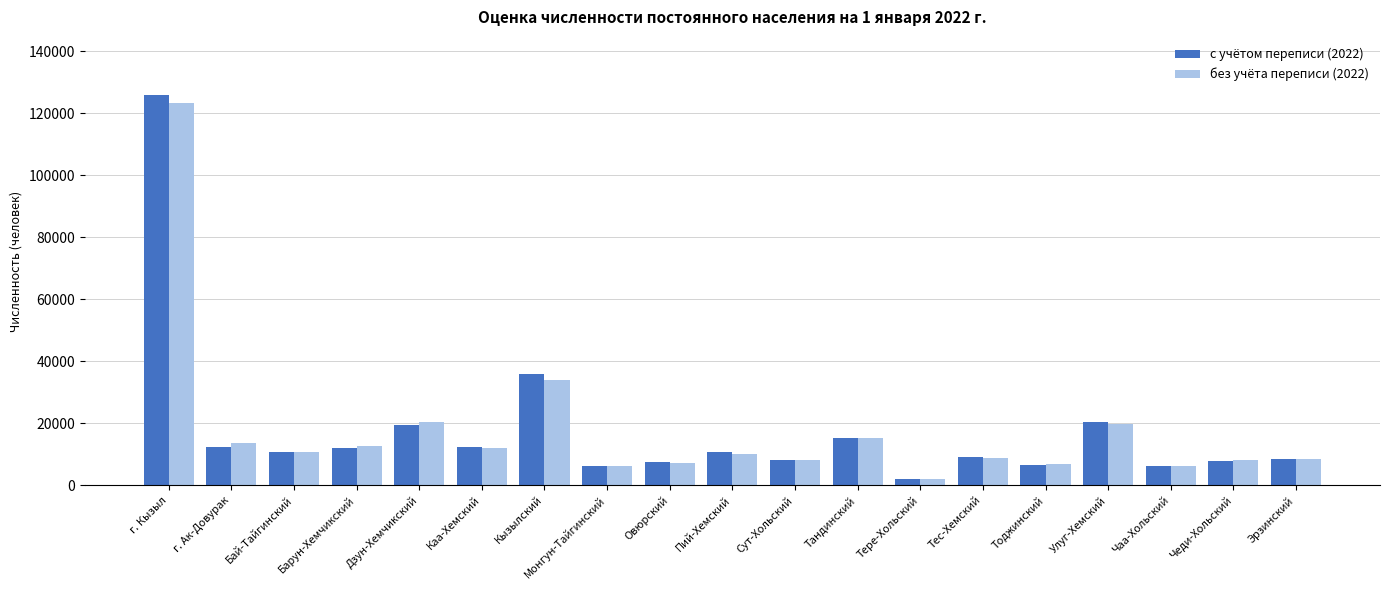

How many bars are there in total?

38